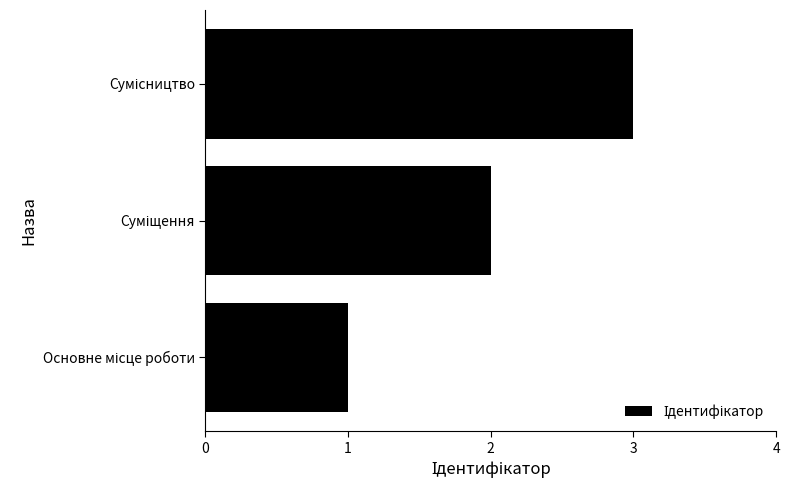

What is the maximum value shown in the chart?

3